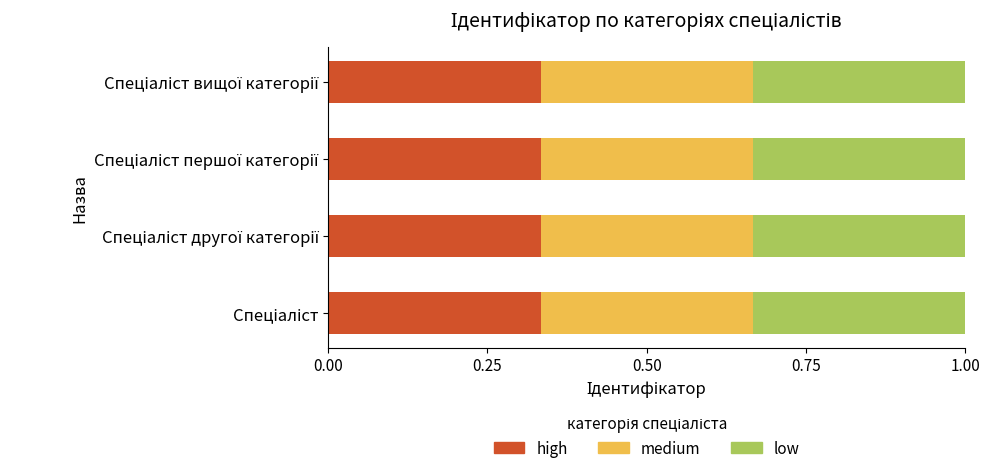

At which label is medium closest to 2?

Спеціаліст другої категорії